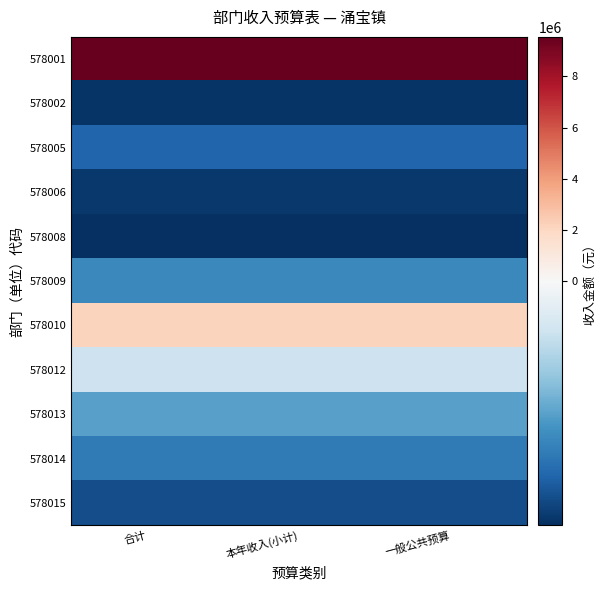

What is the difference between the highest and lowest values at 一般公共预算?

11277884.3